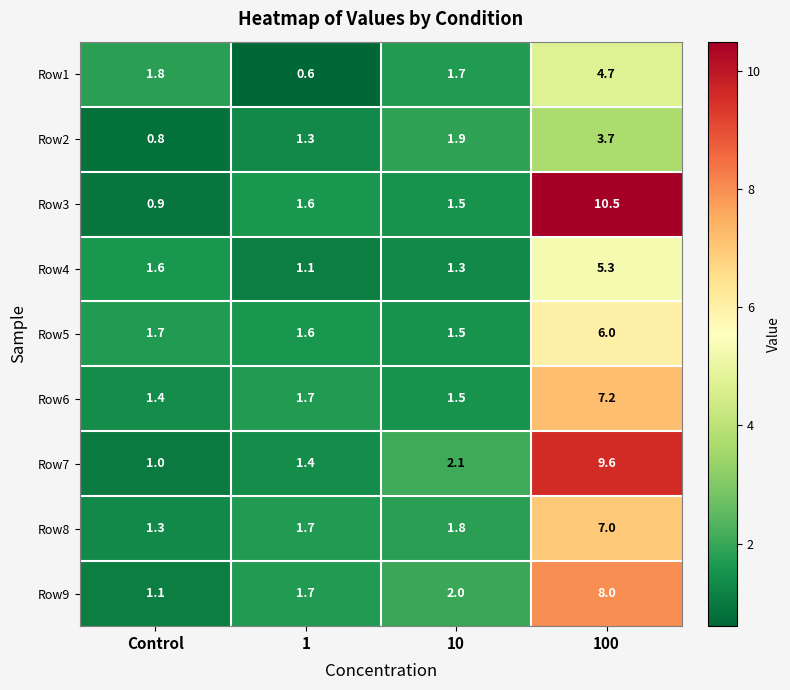

What is the spread (max minus min) of values at Control?

1.0